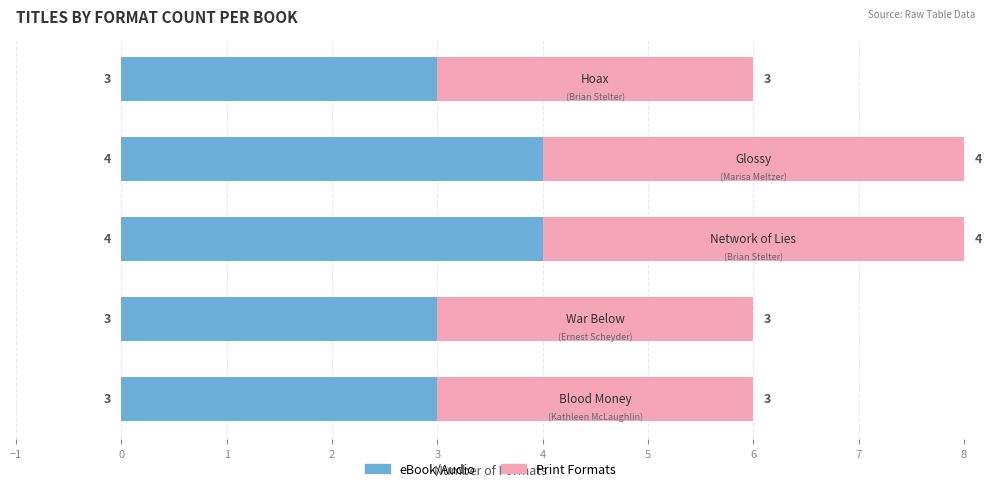

What position from the left is 1?

3